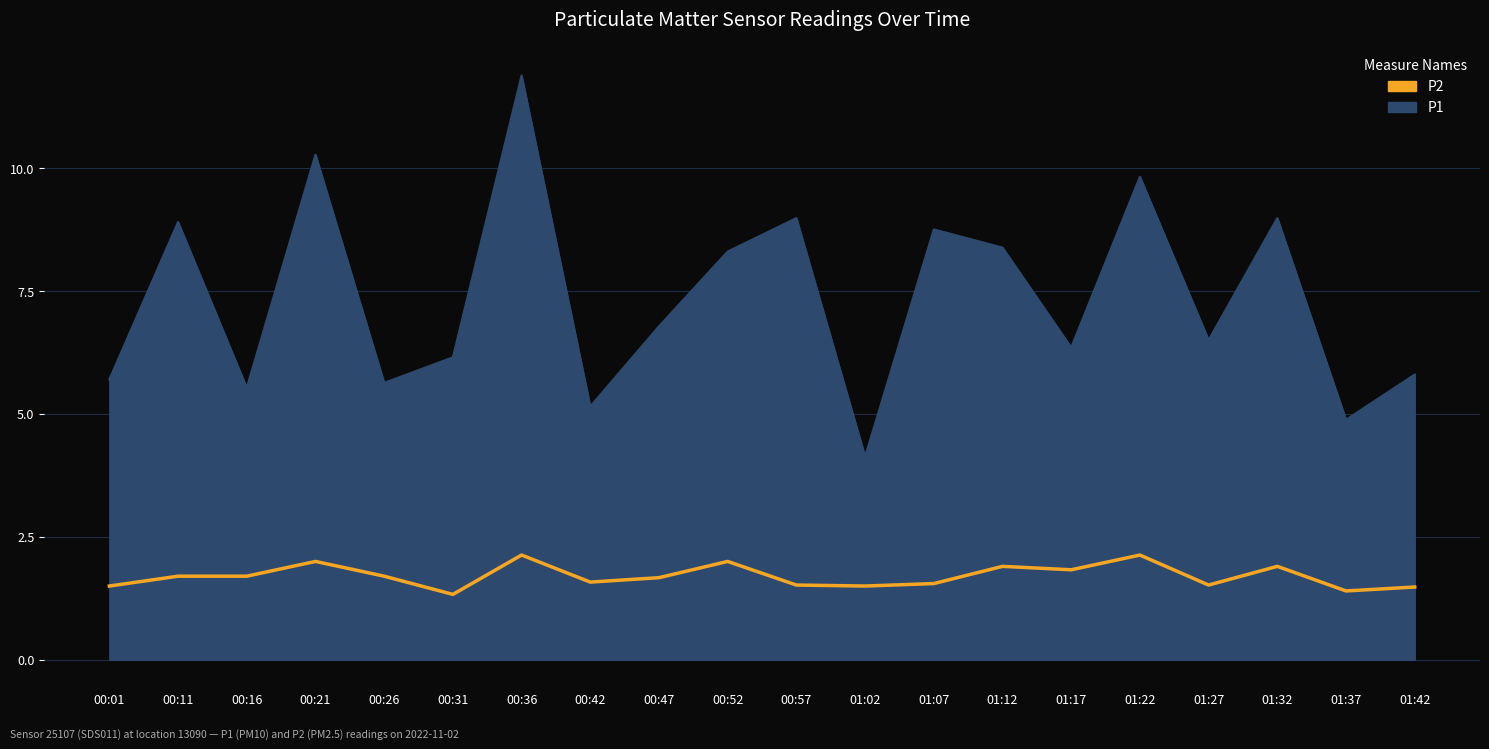

How many distinct data groups are displayed?

1